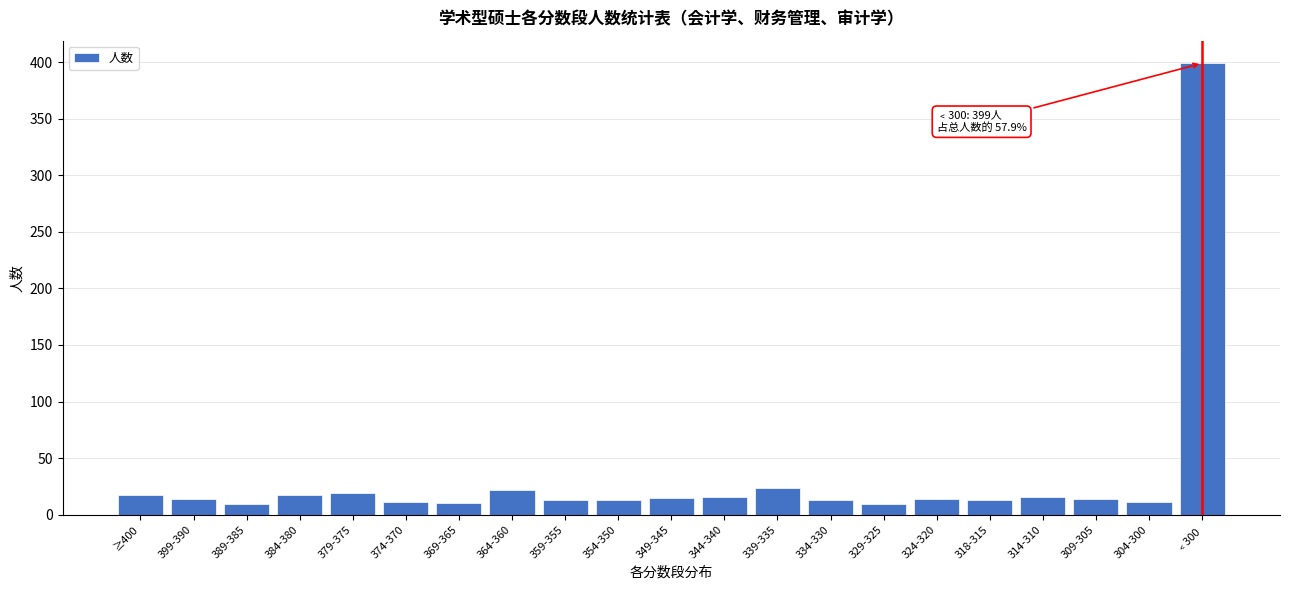

What is the maximum value shown in the chart?

399